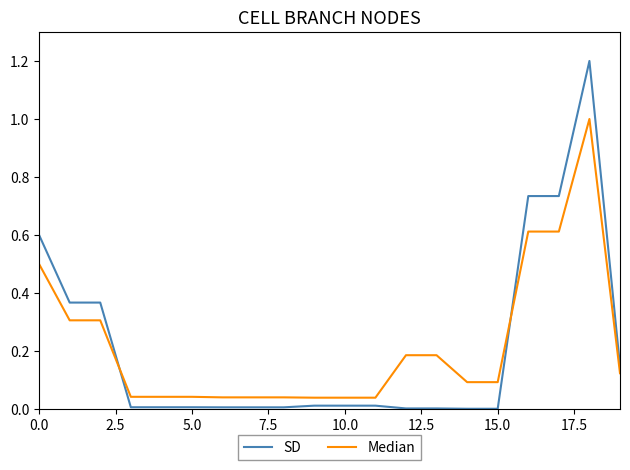

What are all the series names shown in the legend?

SD, Median